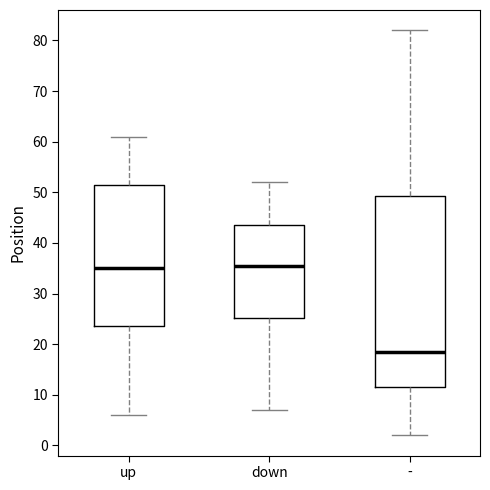

Reading left to right, transcribe this box plot: for each box, give where its median line is, the range the box spans, and where its two whiskers end, as read against the y-axis. The values are not printed on the chart, so give them approximately, as read against the axis.

up: median 35, box 24 to 52, whiskers 6 to 61
down: median 36, box 25 to 44, whiskers 7 to 52
-: median 19, box 12 to 49, whiskers 2 to 82